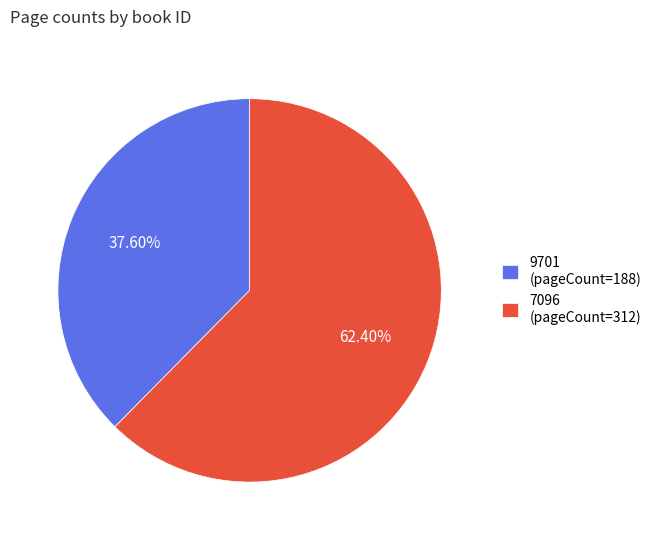

To the nearest percent, what is the difference between the largest and smallest slice percentages?

25%